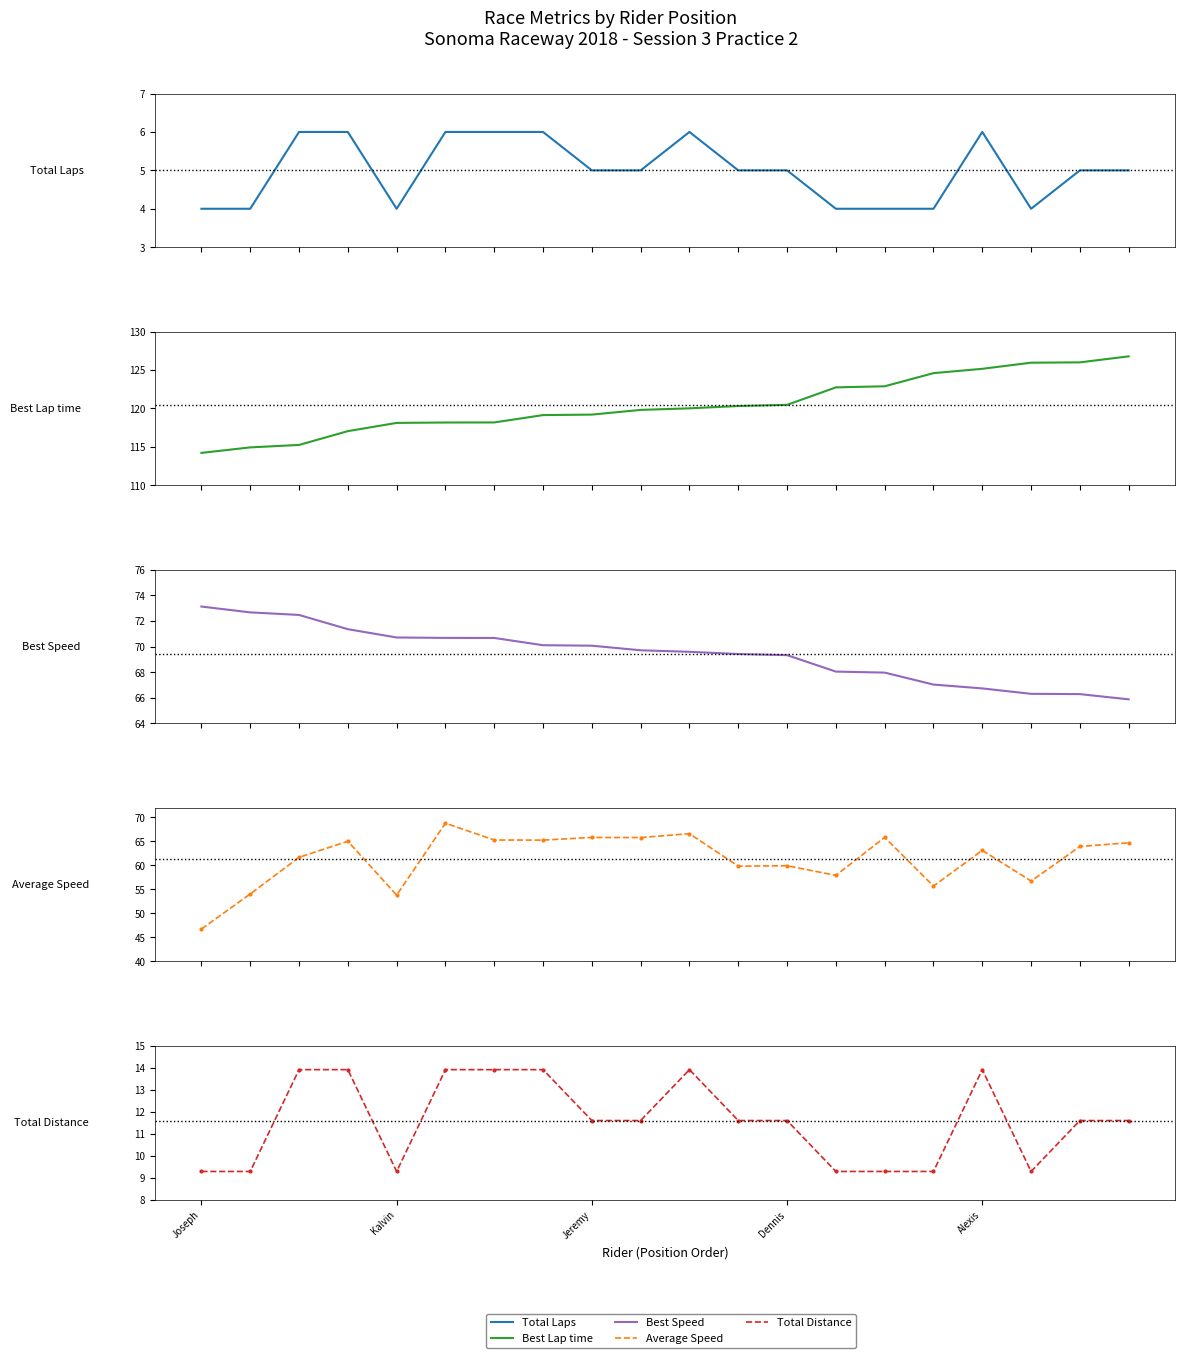

True or false: Total Distance and Best Lap time intersect in this chart.

False